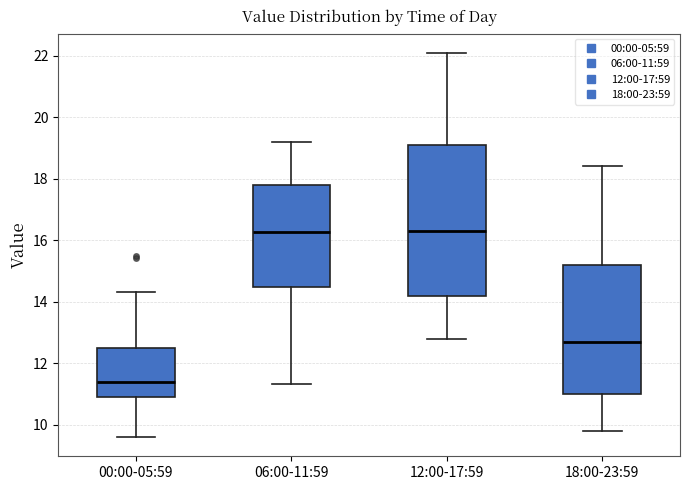

Reading left to right, transcribe this box plot: for each box, give where its median line is, the range the box spans, and where its two whiskers end, as read against the y-axis. The values are not printed on the chart, so give them approximately, as read against the axis.

00:00-05:59: median 11.4, box 11.0 to 12.6, whiskers 9.6 to 14.4
06:00-11:59: median 16.2, box 14.4 to 17.8, whiskers 11.4 to 19.2
12:00-17:59: median 16.4, box 14.2 to 19.2, whiskers 12.8 to 22.2
18:00-23:59: median 12.8, box 11.0 to 15.2, whiskers 9.8 to 18.4